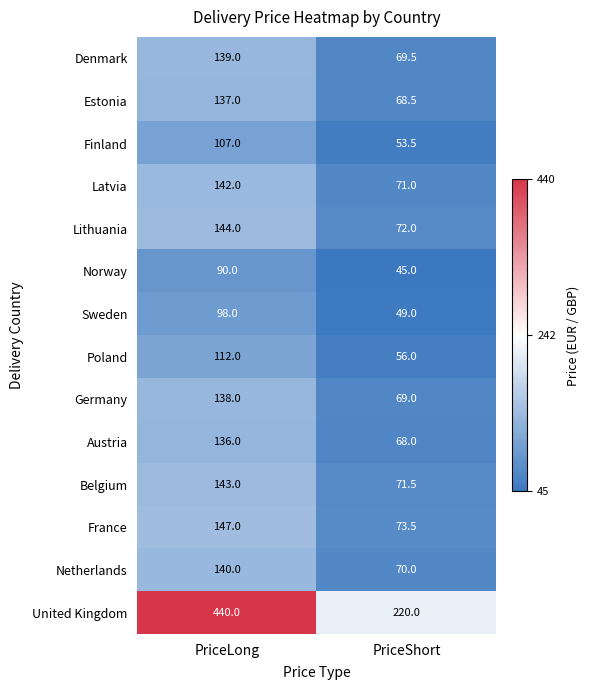

Reading right to left, extract all data points from this chart.

Denmark: 69.5	139.0
Estonia: 68.5	137.0
Finland: 53.5	107.0
Latvia: 71.0	142.0
Lithuania: 72.0	144.0
Norway: 45.0	90.0
Sweden: 49.0	98.0
Poland: 56.0	112.0
Germany: 69.0	138.0
Austria: 68.0	136.0
Belgium: 71.5	143.0
France: 73.5	147.0
Netherlands: 70.0	140.0
United Kingdom: 220.0	440.0